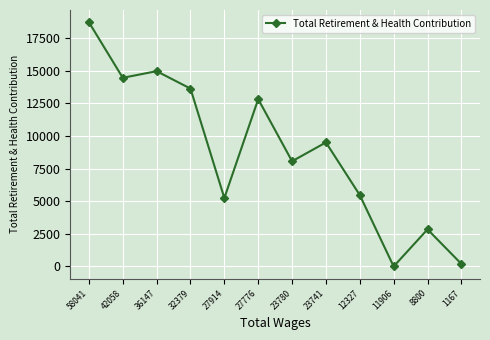

What is the sum of the values at 27914 and 1167?

5442